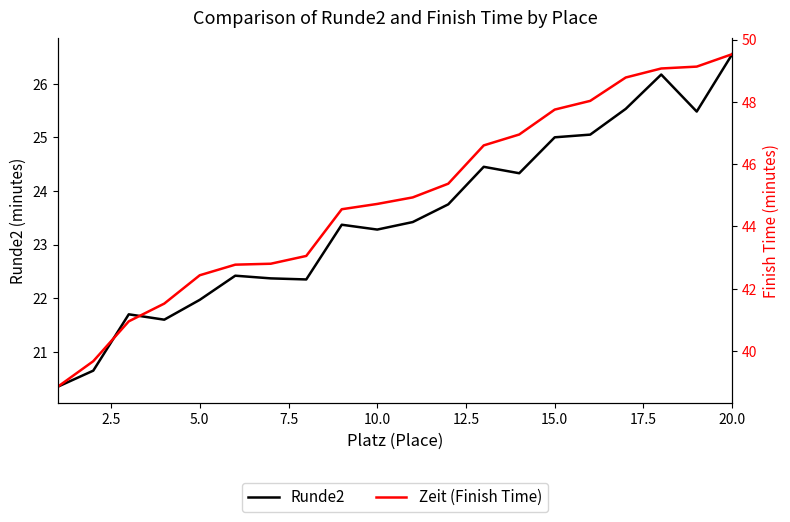

How many interior local peaks does the Runde2 series have?

5